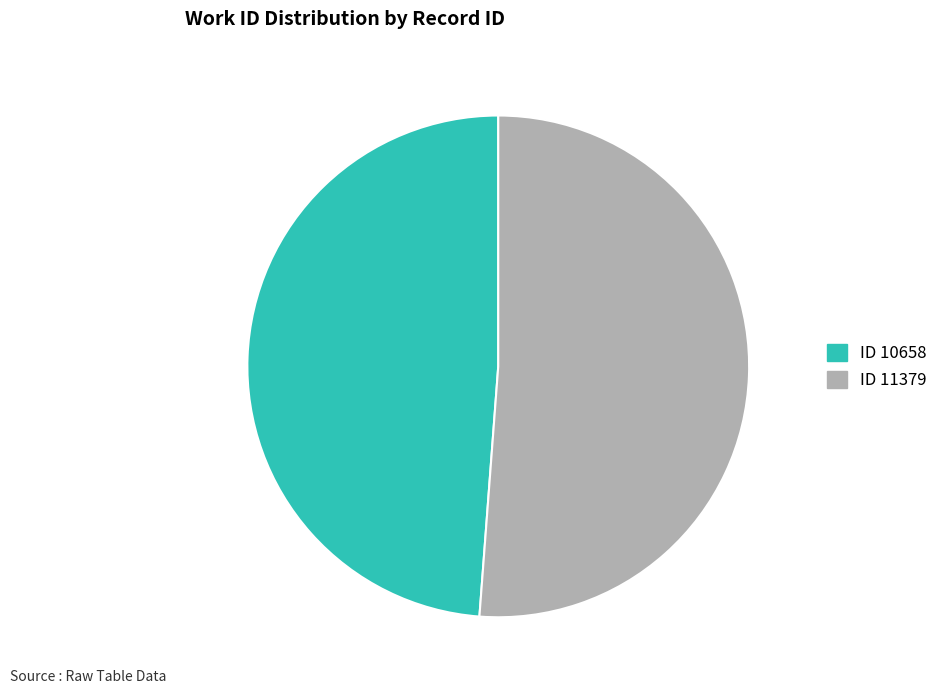

Is there any slice that represents more than half of the pie?

Yes